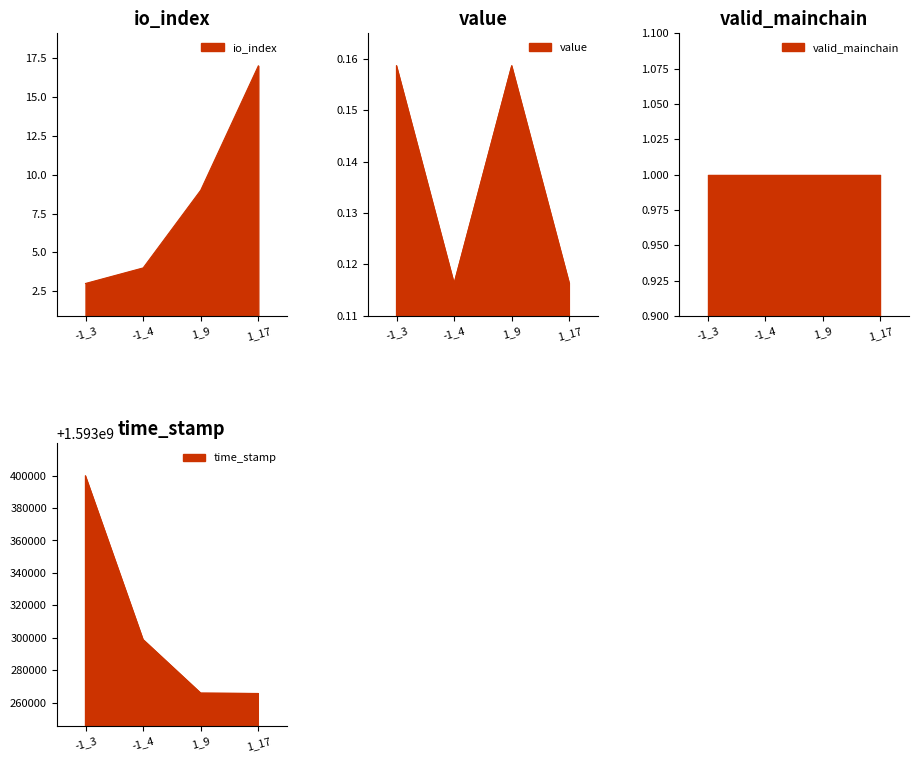

At which category is the sum across all series the highest?

-1_3